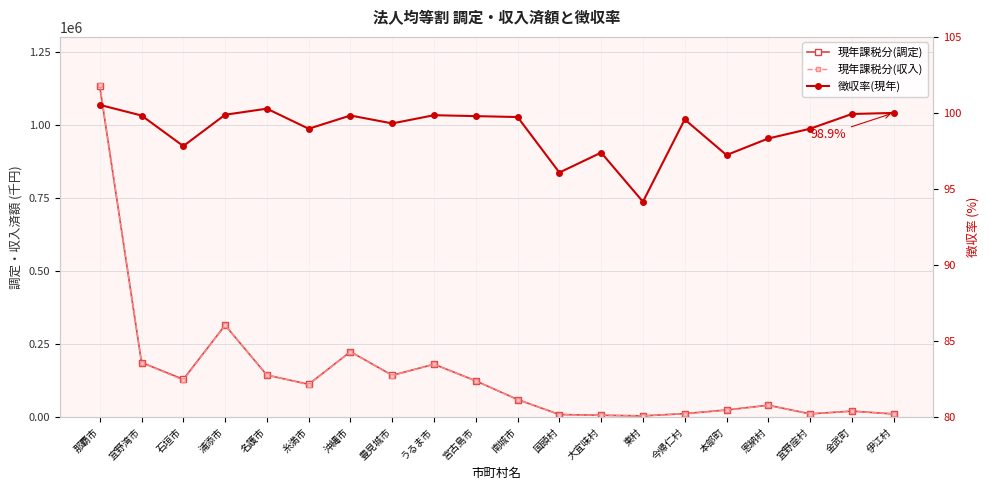

What is the label of the 15th point from the right?

糸満市